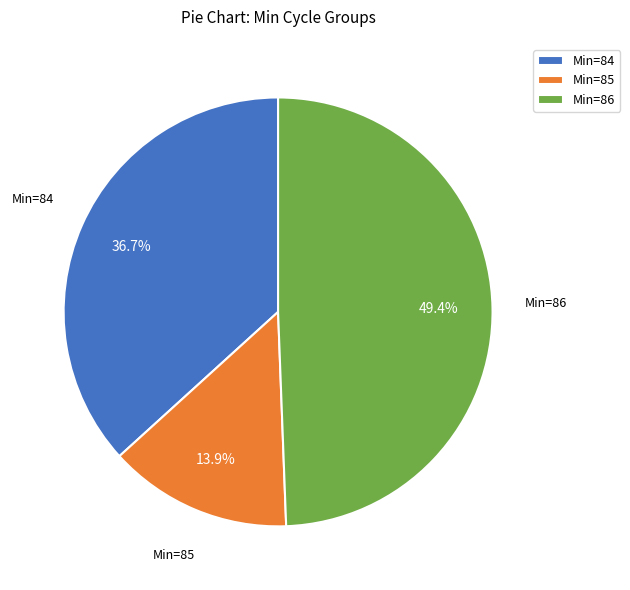

Rank the categories by value from lowest to highest.

Min=85, Min=84, Min=86